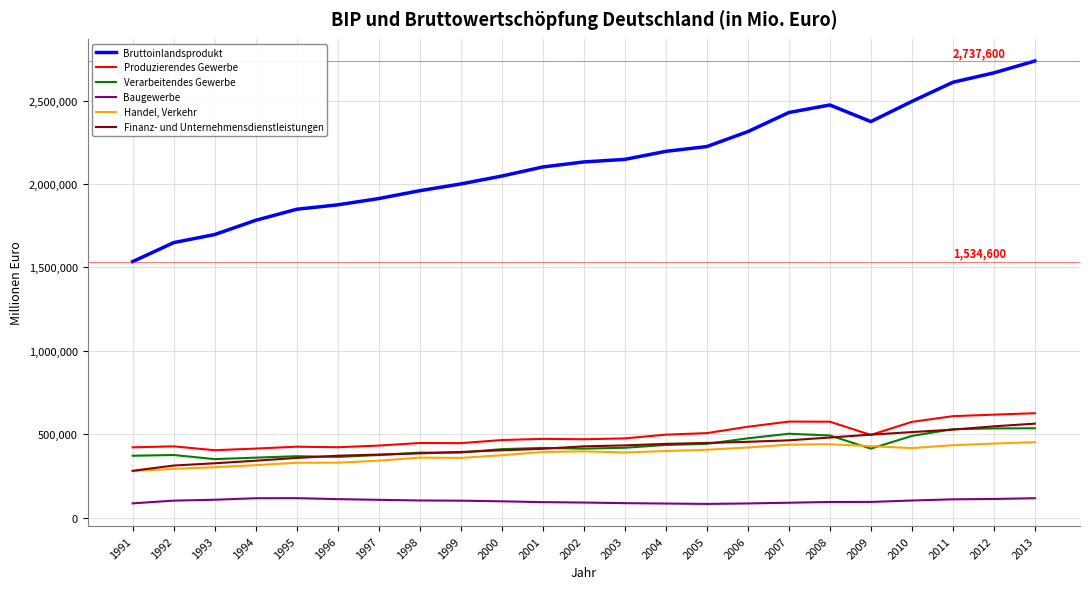

At which category does the chart reach its peak across all series?

2013